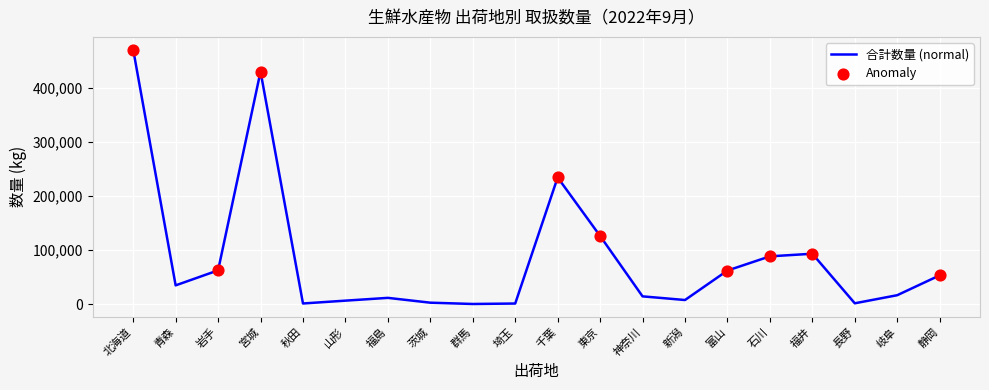

What is the maximum value shown in the chart?

469892